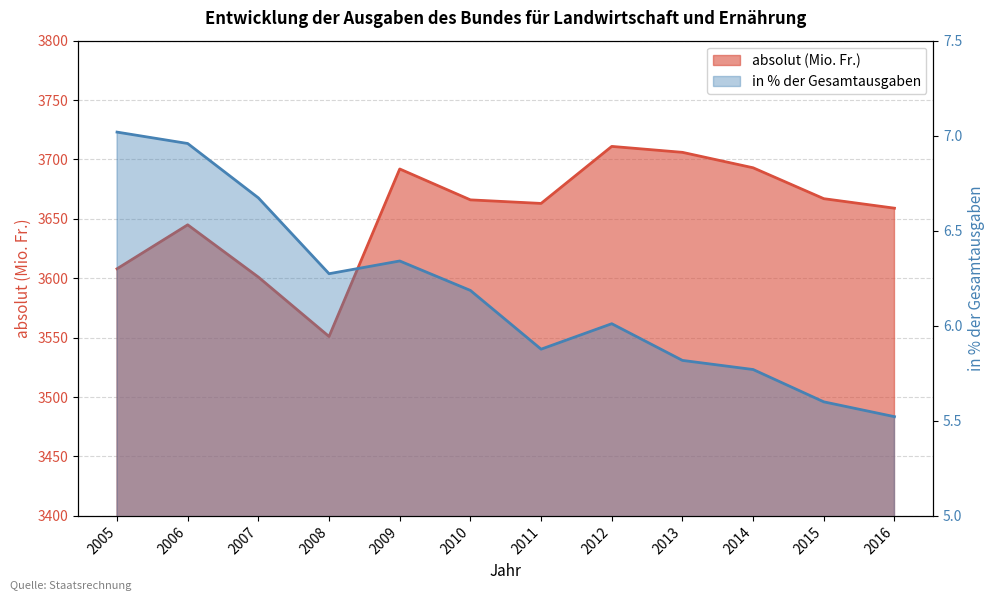

The value of absolut (Mio. Fr.) at 2011 is 5757.5. True or false?

False